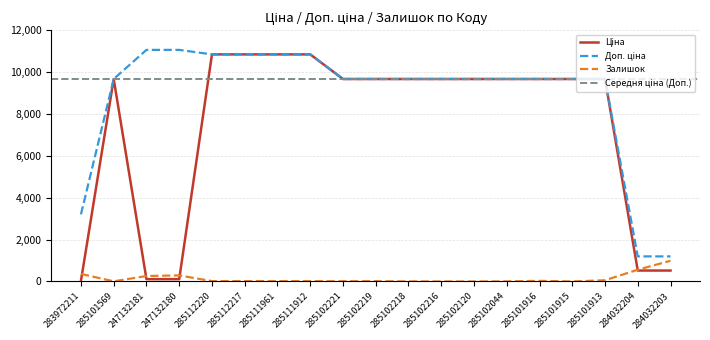

True or false: Залишок has a value of 626.2 at 285102216.

False